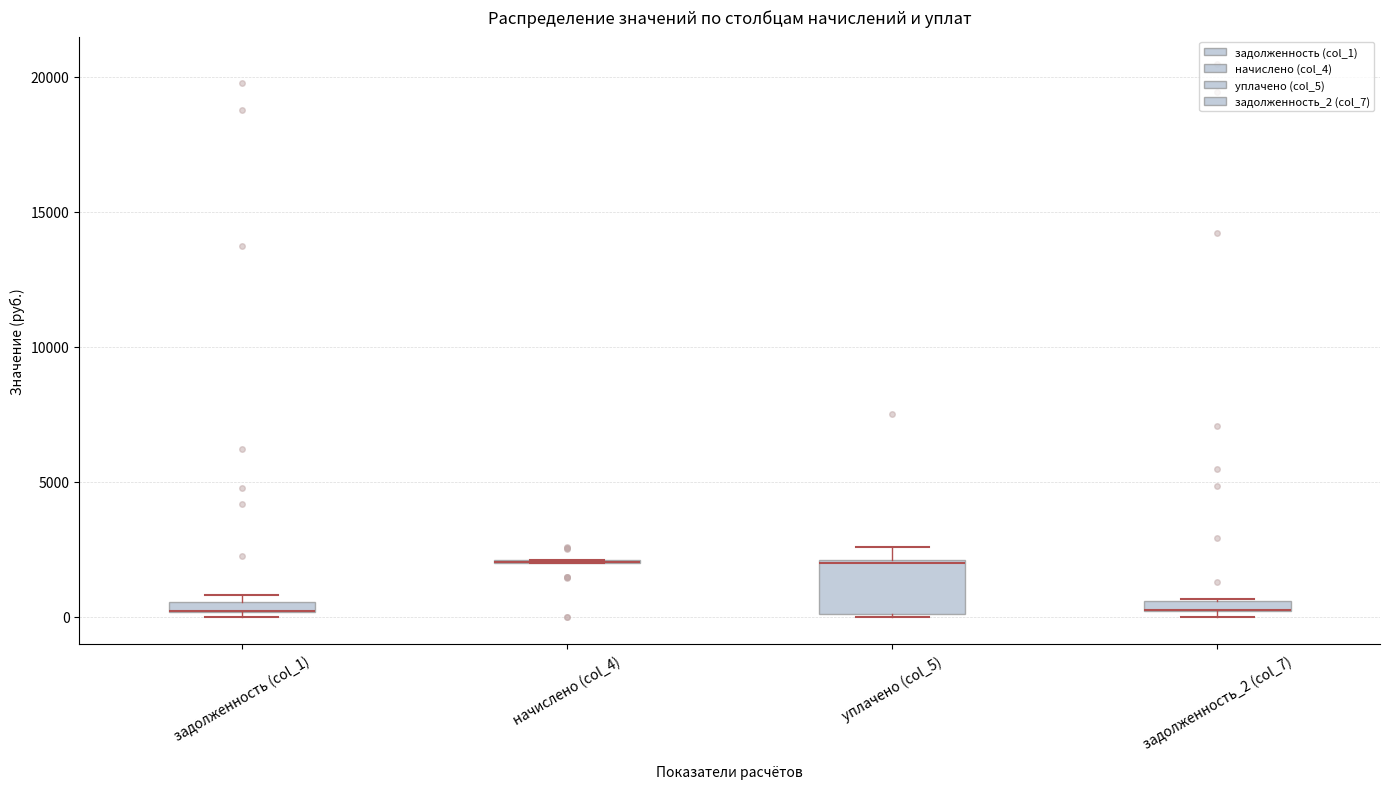

Which box is the tallest, from its lower edge to its upper edge?

уплачено (col_5)